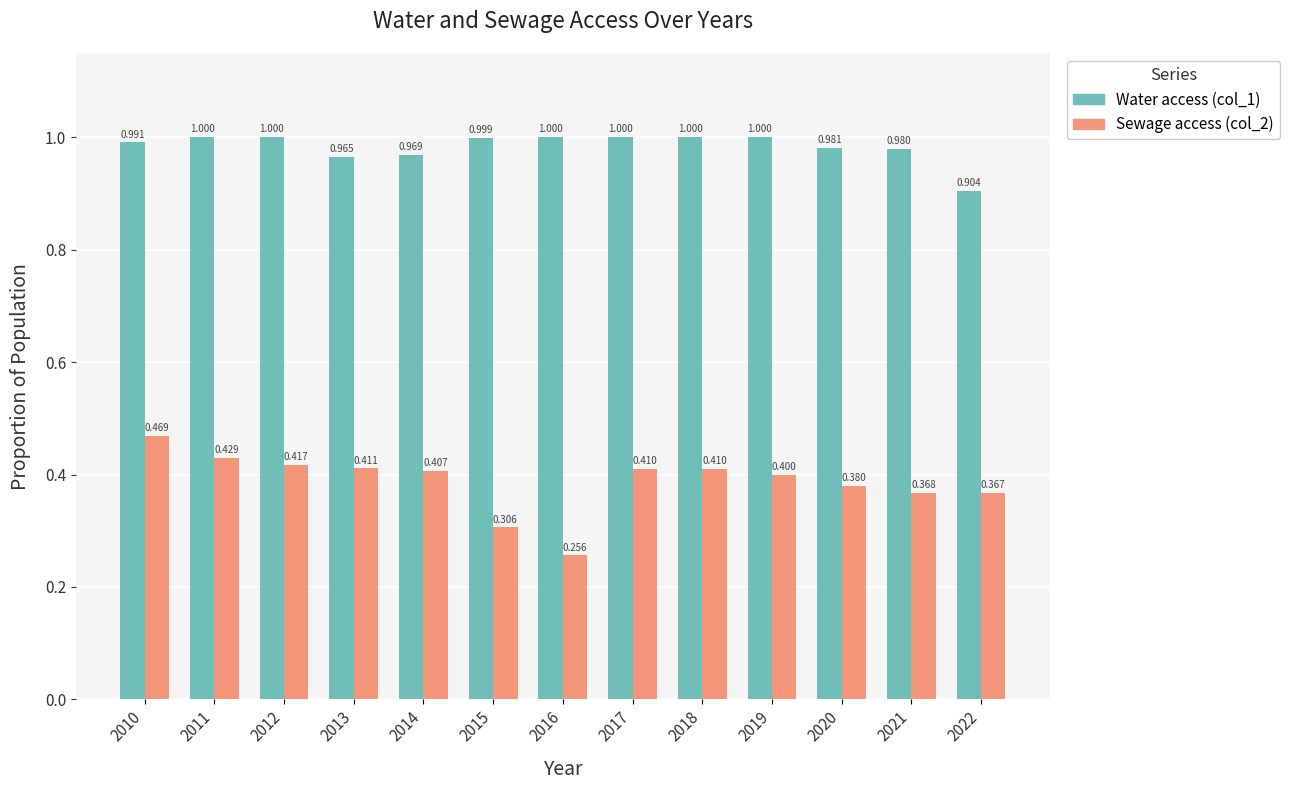

True or false: Water access (col_1) has a value of 0.6 at 2019.

False